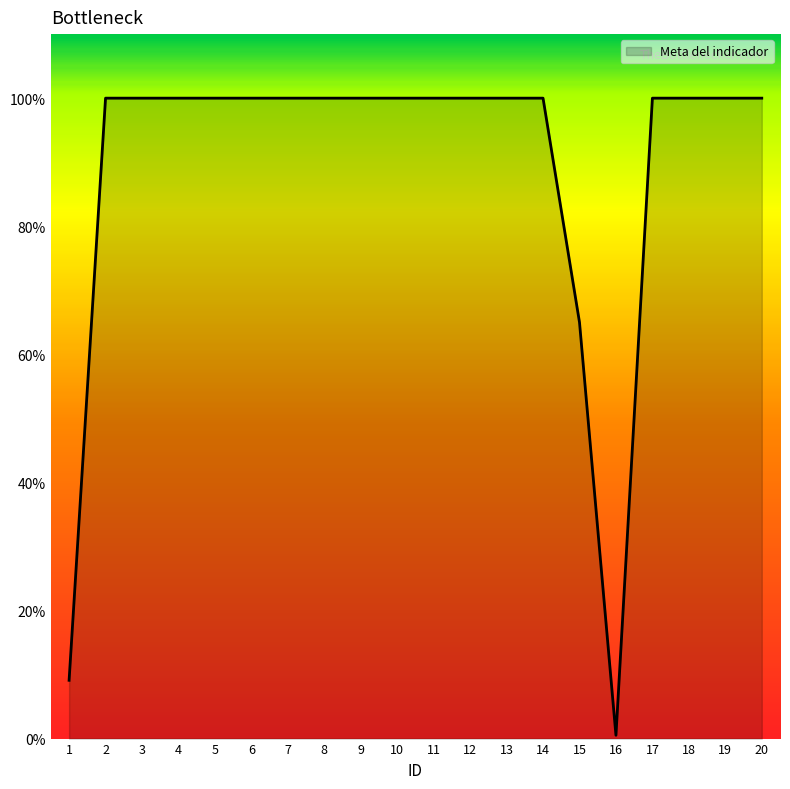

At which label is the value closest to 50?

15